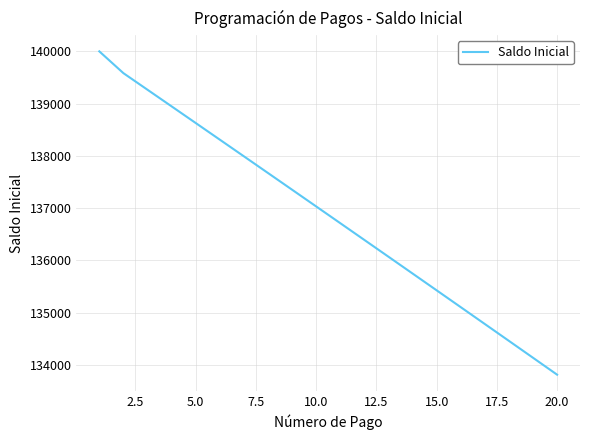

What is the smallest value displayed?

133811.8